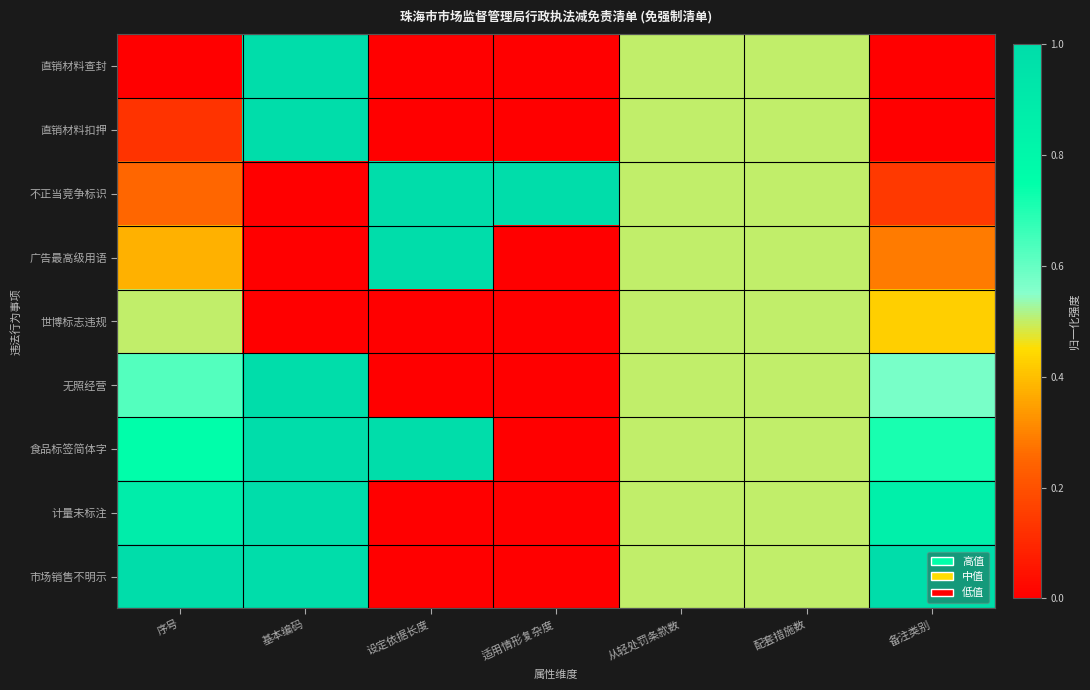

What is the total value across all series at 适用情形复杂度?

1.0